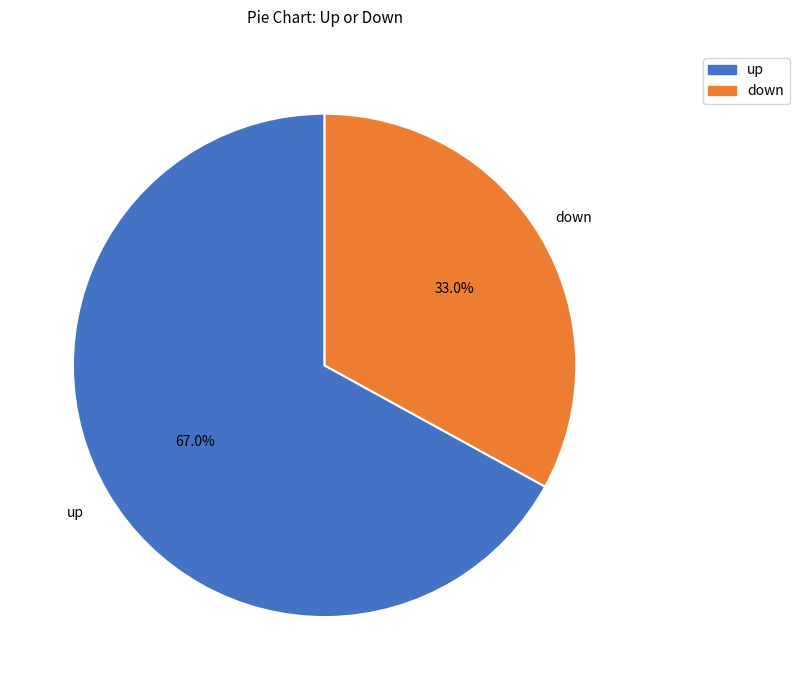

What percentage is the down slice, to the nearest percent?

33%